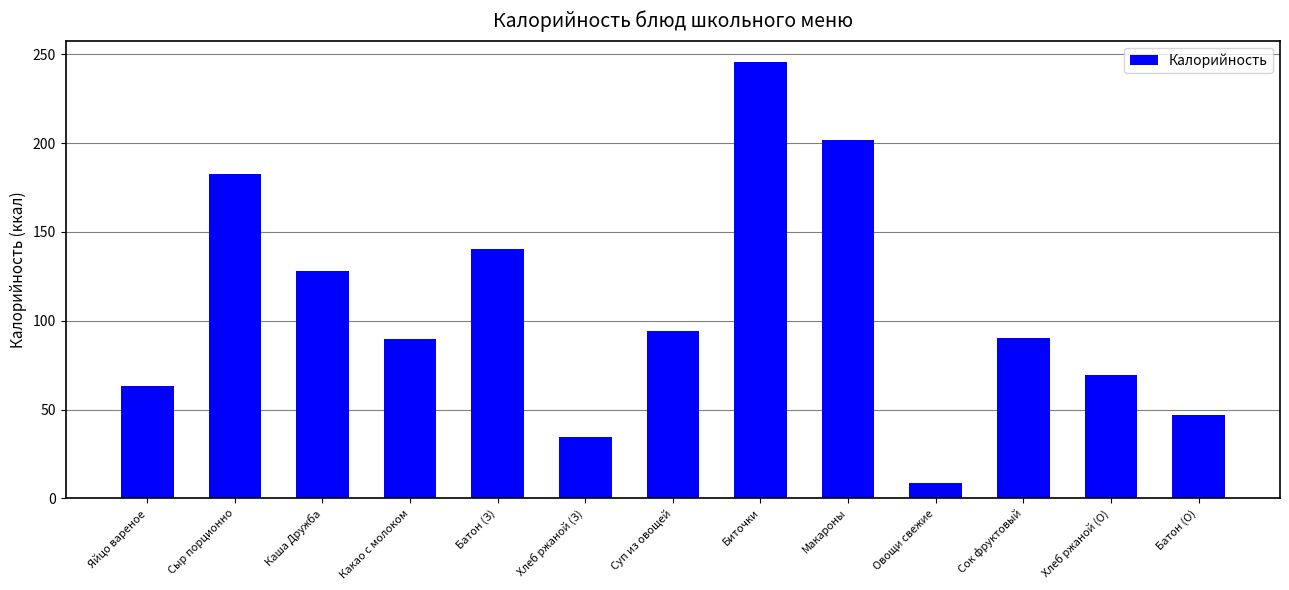

At which label is the value closest to 126?

Каша Дружба